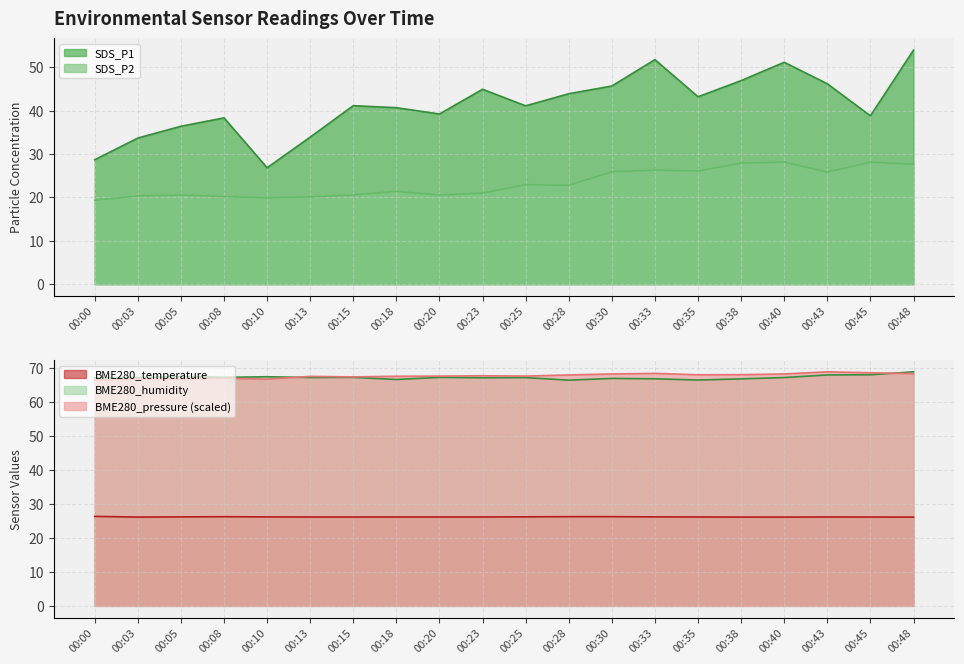

What is the difference between the BME280_pressure values at 00:33 and 00:23?

0.7